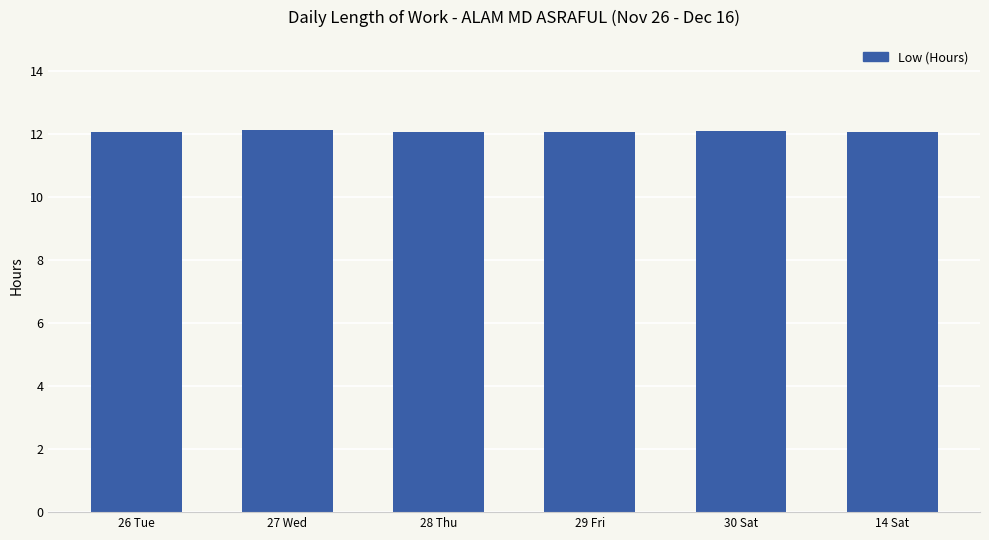

Approximately how many times larger is the value at 28 Thu compared to 30 Sat?

1.0